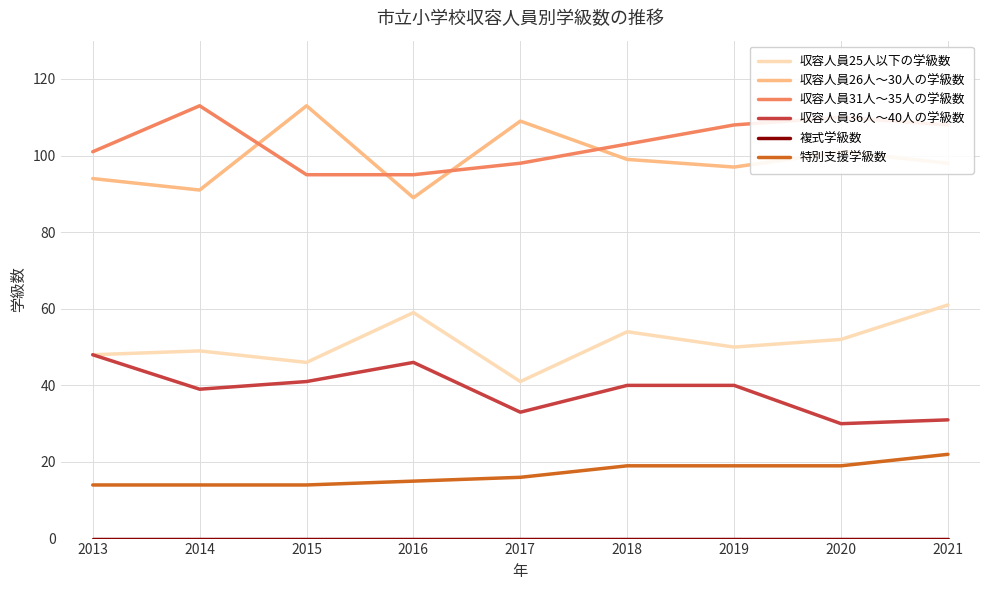

True or false: 特別支援学級数 and 収容人員26人～30人の学級数 cross at least once.

False